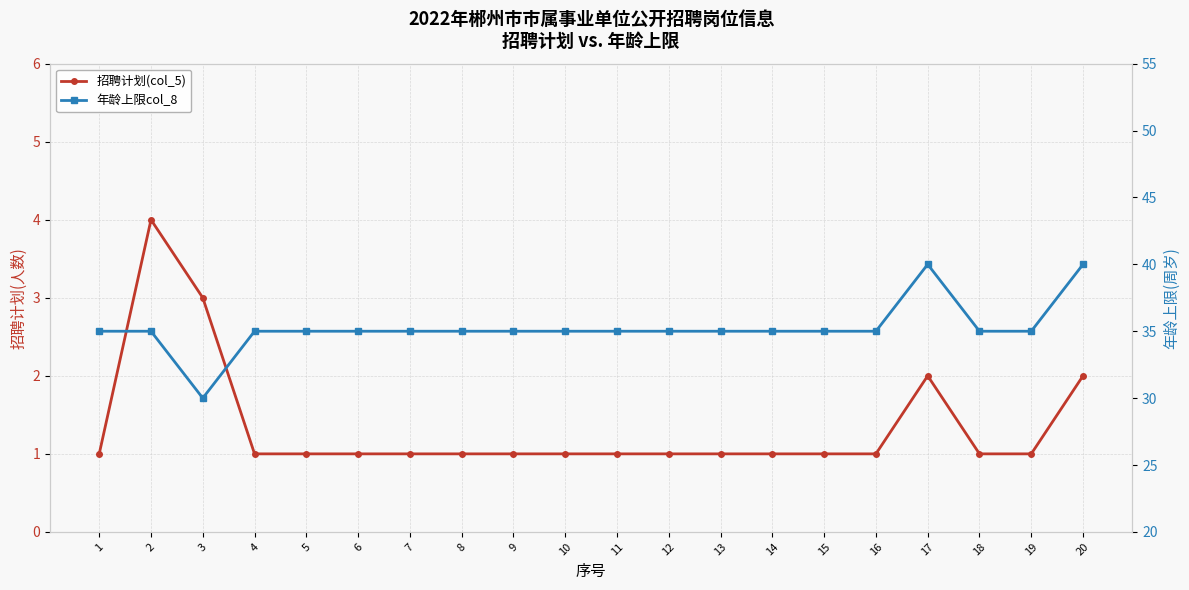

What value does the 招聘计划(col_5) series have at 3?

3